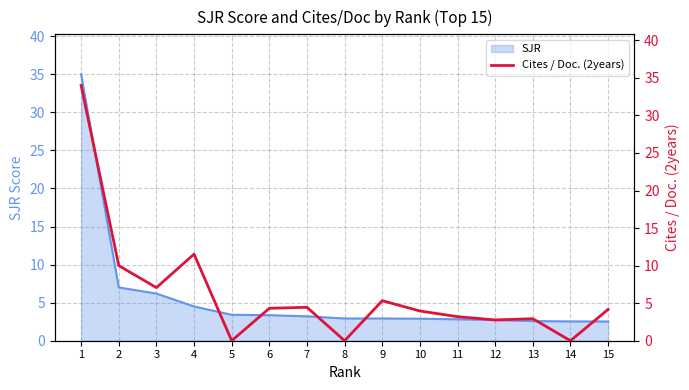

List the labels in order of value, largest first.

1, 4, 2, 3, 9, 7, 6, 15, 10, 11, 13, 12, 5, 8, 14